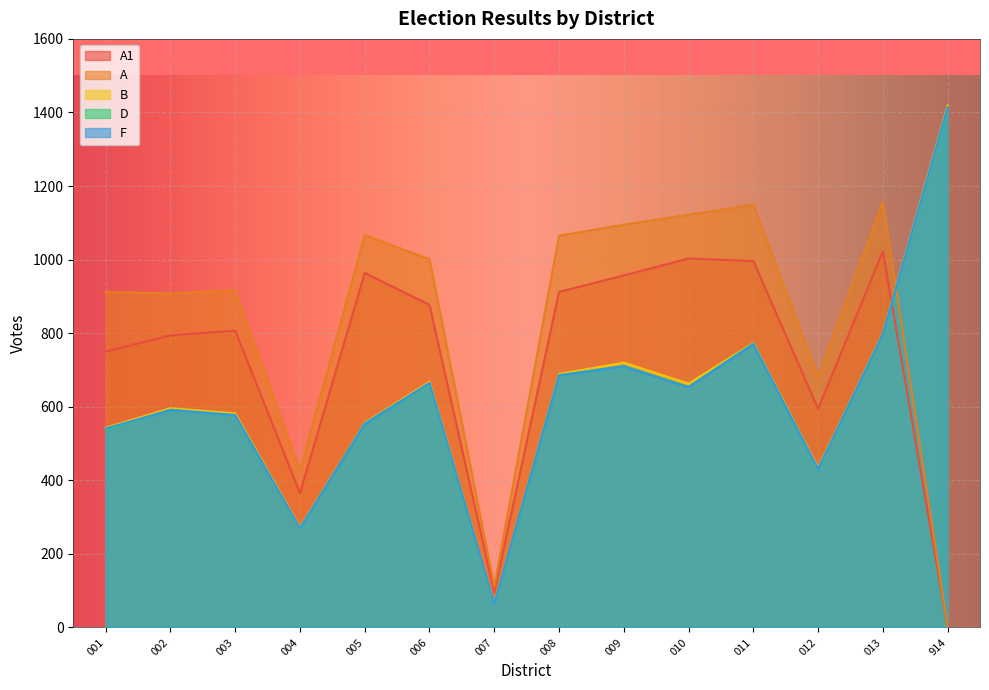

At which label does A1 first exceed 877?

005